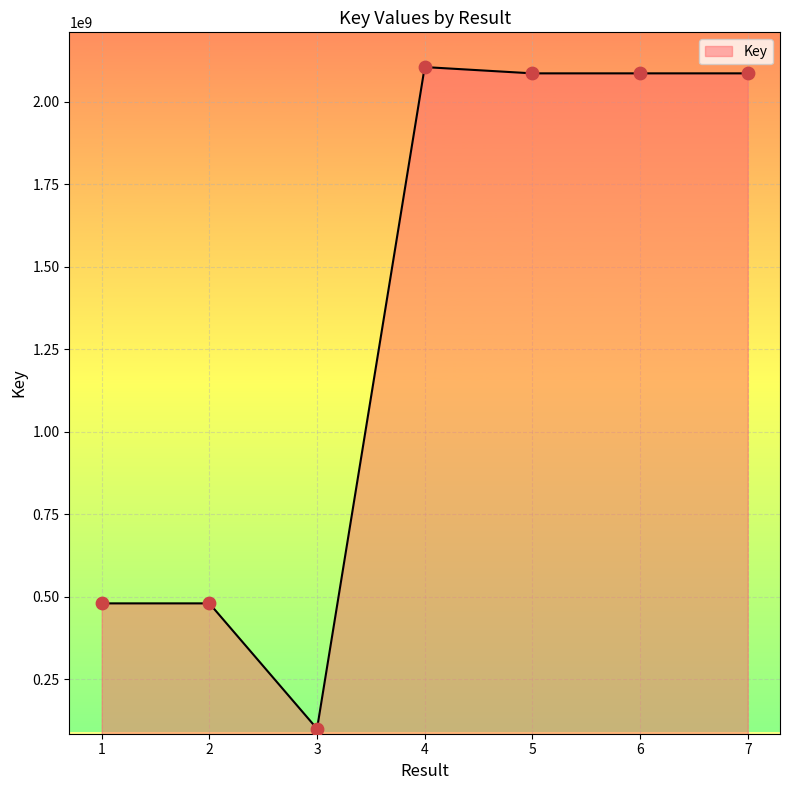

What is the change in value from 2 to 4?

+1625424331